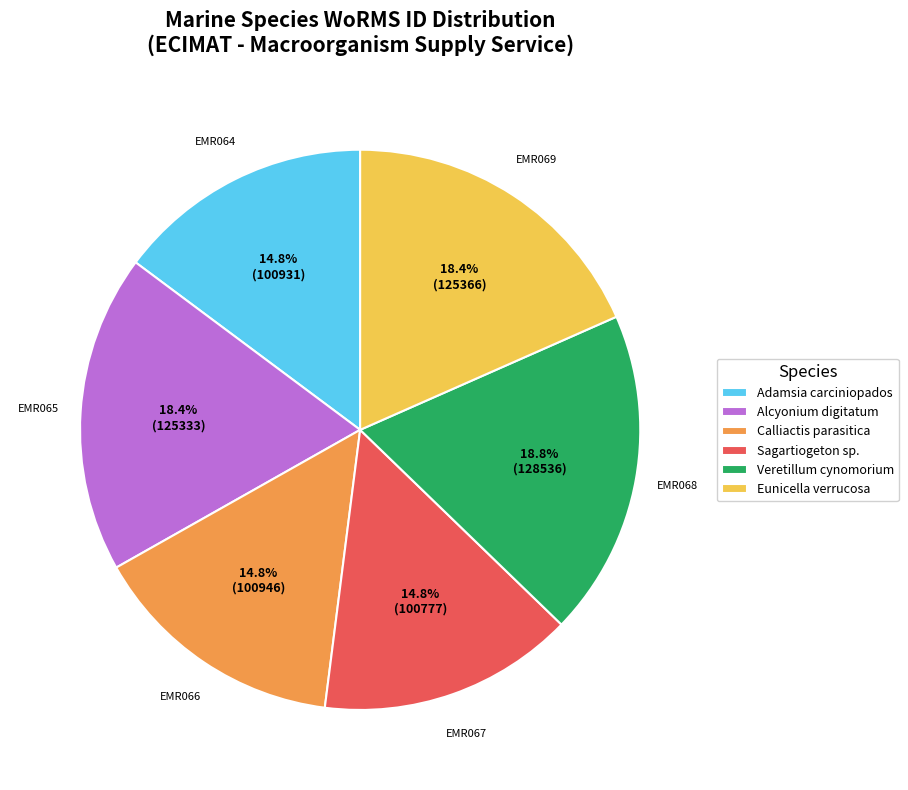

Combined, what portion of the pie is Alcyonium digitatum and Eunicella verrucosa?

36.8%